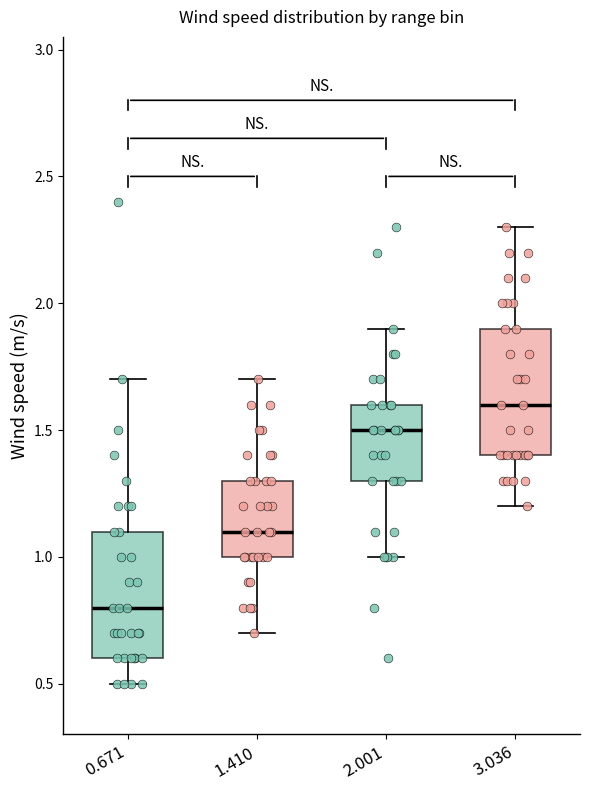

Reading left to right, transcribe this box plot: for each box, give where its median line is, the range the box spans, and where its two whiskers end, as read against the y-axis. The values are not printed on the chart, so give them approximately, as read against the axis.

0.671: median 0.8, box 0.6 to 1.1, whiskers 0.5 to 1.7
1.410: median 1.1, box 1.0 to 1.3, whiskers 0.7 to 1.7
2.001: median 1.5, box 1.3 to 1.6, whiskers 1.0 to 1.9
3.036: median 1.6, box 1.4 to 1.9, whiskers 1.2 to 2.3